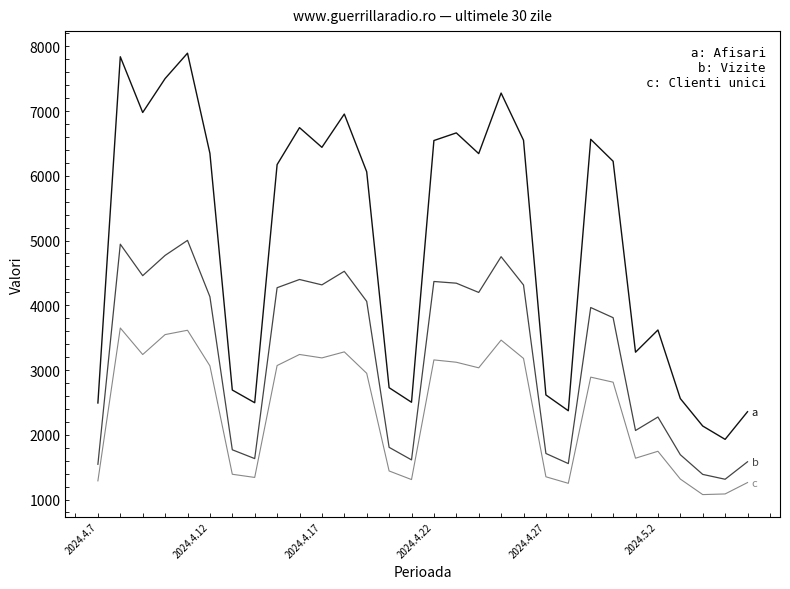

What is the smallest value displayed?

1076